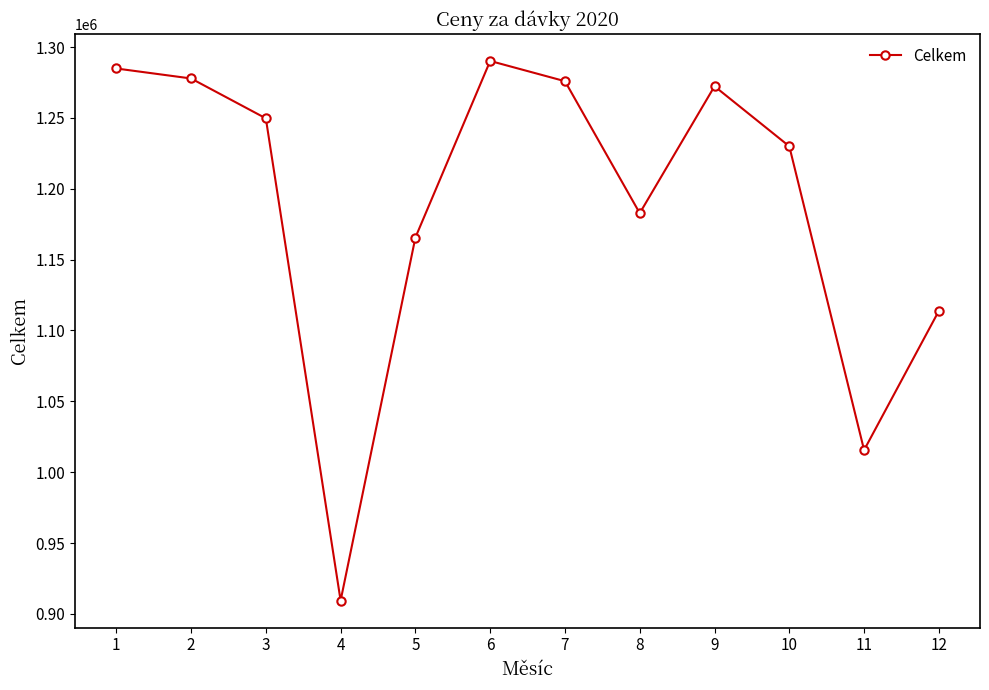

What is the difference between the second highest and minimum values?

375441.0